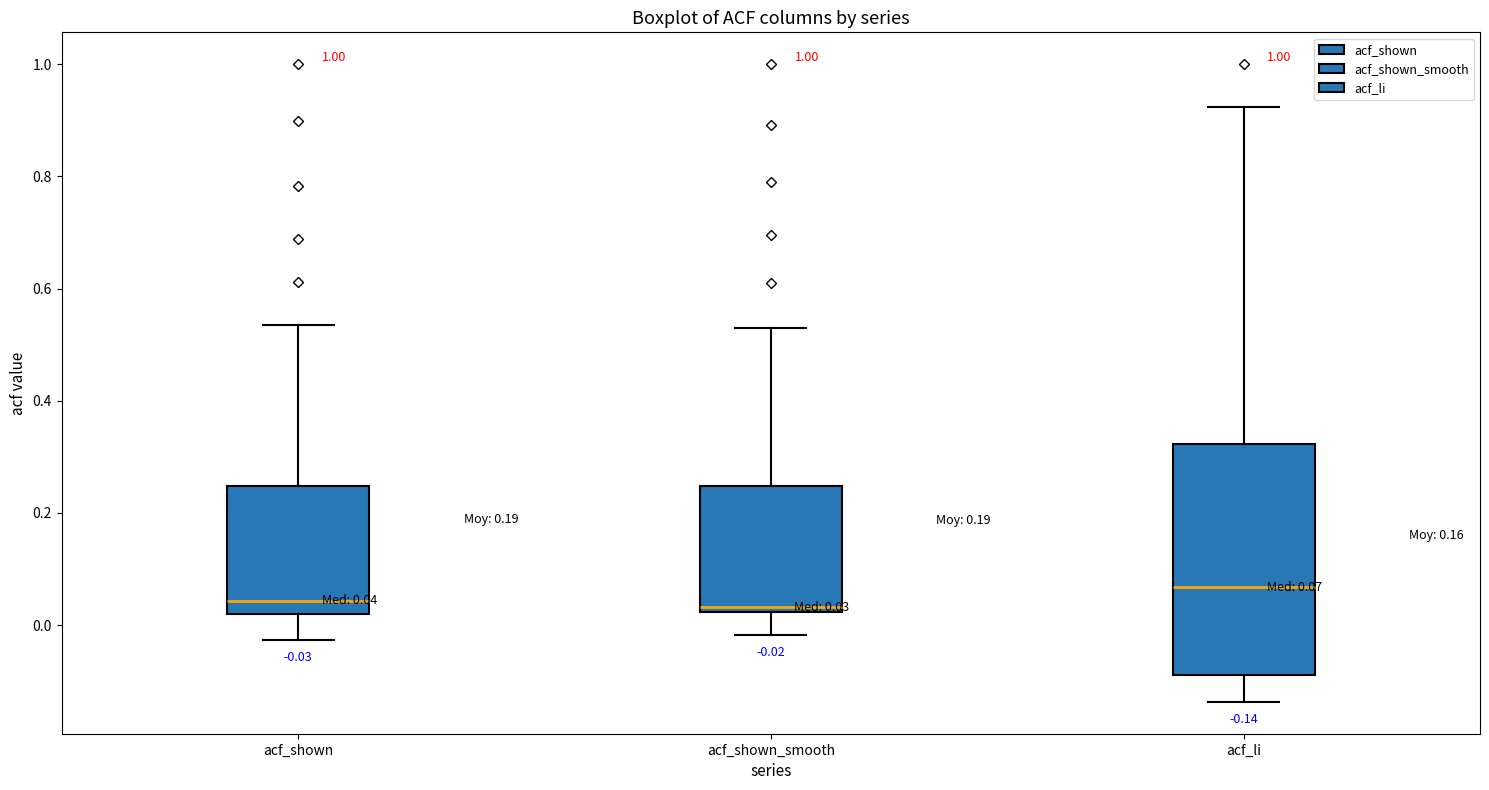

Comparing the boxes themselves (not the whiskers), which one is the tallest?

acf_li